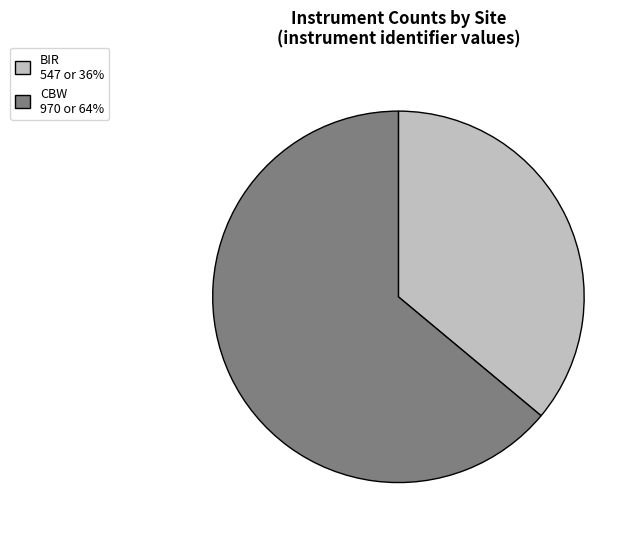

How many segments does this pie chart have?

2